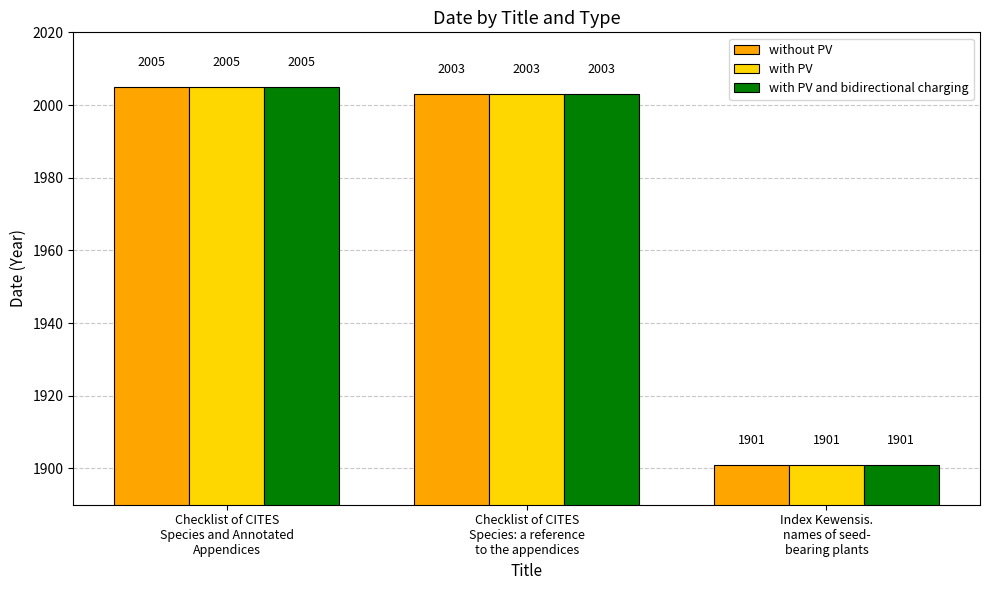

Which category has the lowest value in the with PV and bidirectional charging series?

Index Kewensis.
names of seed-
bearing plants